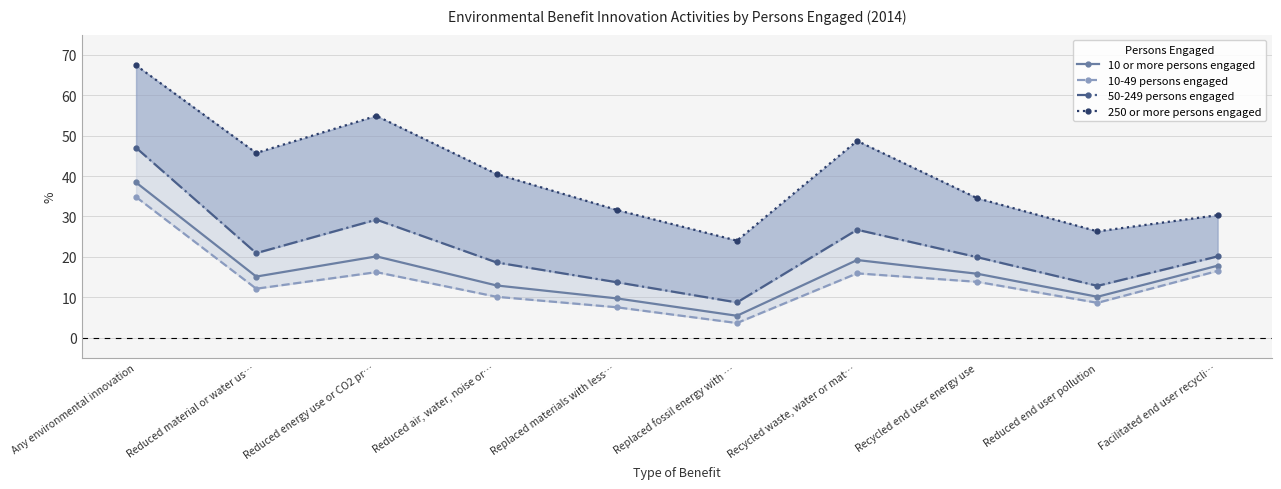

Rank the categories by 250 or more persons engaged value from lowest to highest.

Replaced fossil energy with …, Reduced end user pollution, Facilitated end user recycli…, Replaced materials with less…, Recycled end user energy use, Reduced air, water, noise or…, Reduced material or water us…, Recycled waste, water or mat…, Reduced energy use or CO2 pr…, Any environmental innovation